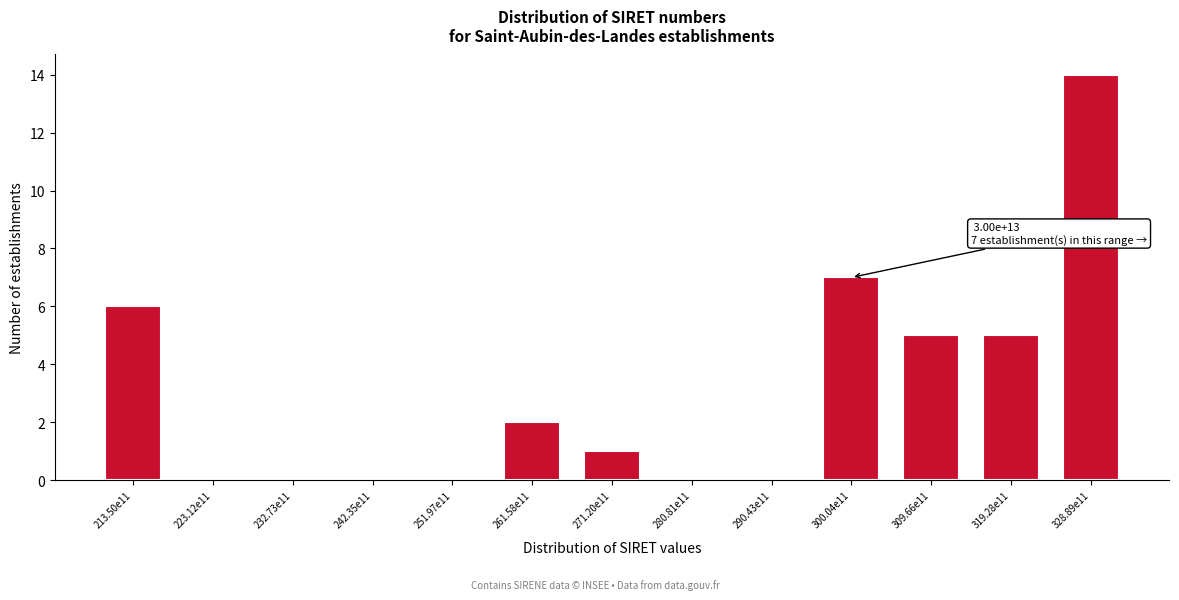

Reading left to right, extract all data points from this chart.

213.50e11=6	223.12e11=0	232.73e11=0	242.35e11=0	251.97e11=0	261.58e11=2	271.20e11=1	280.81e11=0	290.43e11=0	300.04e11=7	309.66e11=5	319.28e11=5	328.89e11=14